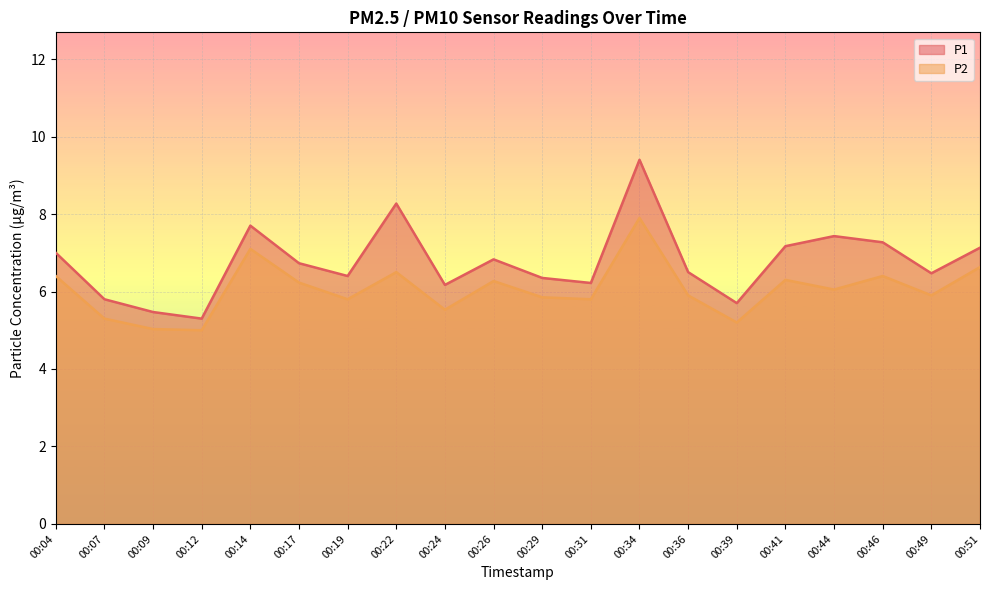

What is the sum of all P1 values?

135.3